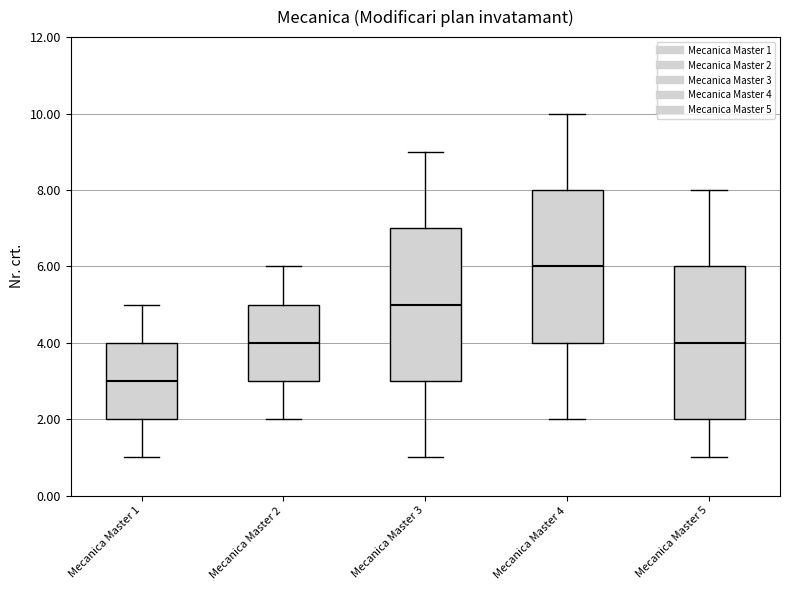

Where is the upper edge of the box for Mecanica Master 3 on the y-axis? The values are not printed on the chart, so give them approximately, as read against the axis.

7